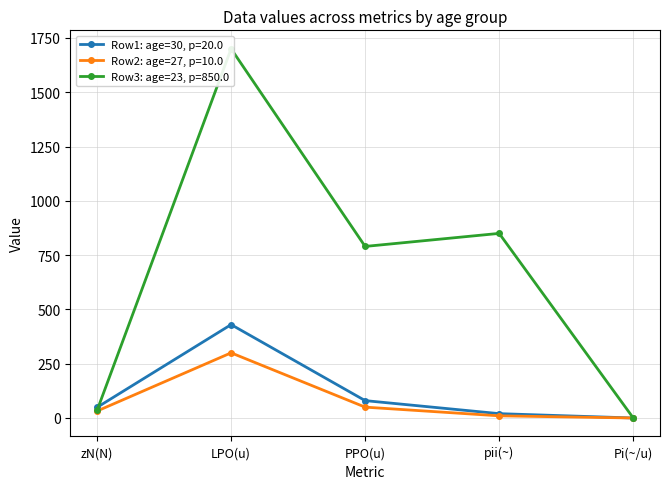

Is the value of Row2: age=27, p=10.0 at zN(N) greater than the value of Row1: age=30, p=20.0 at pii(~)?

Yes